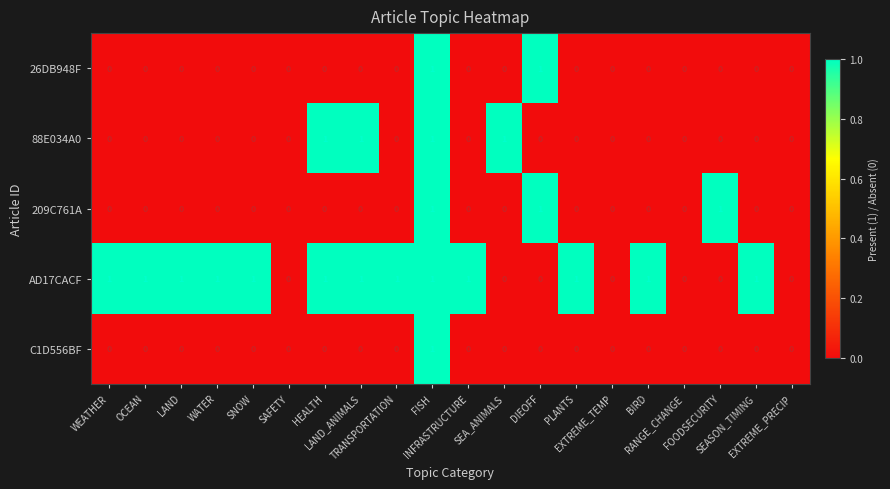

What is the sum of all 209C761A values?

3